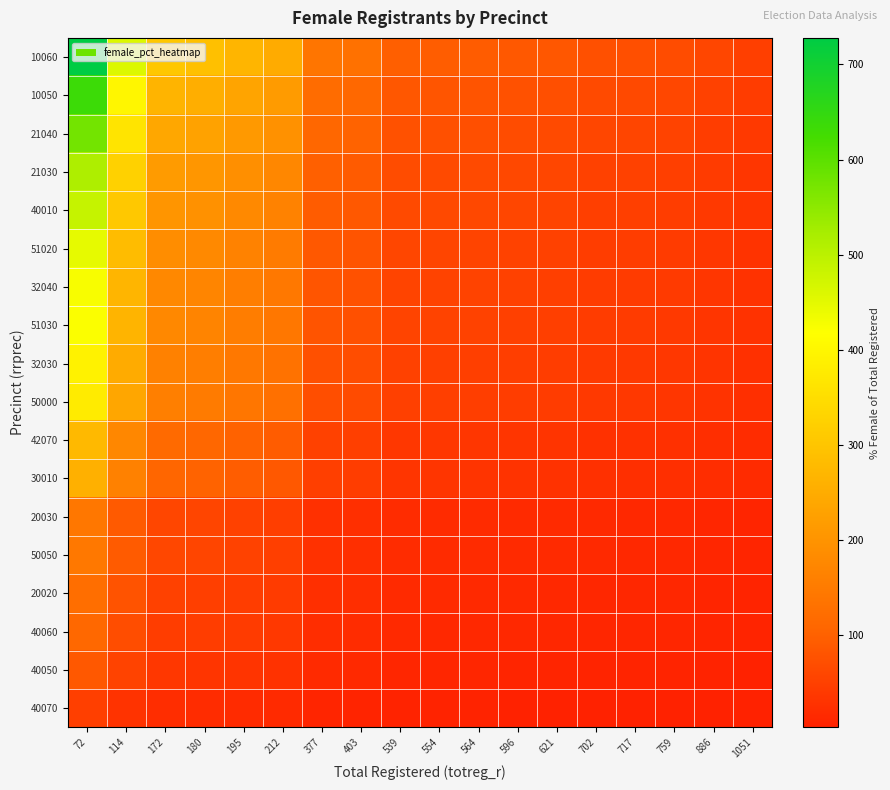

At which category is the sum across all series the highest?

72